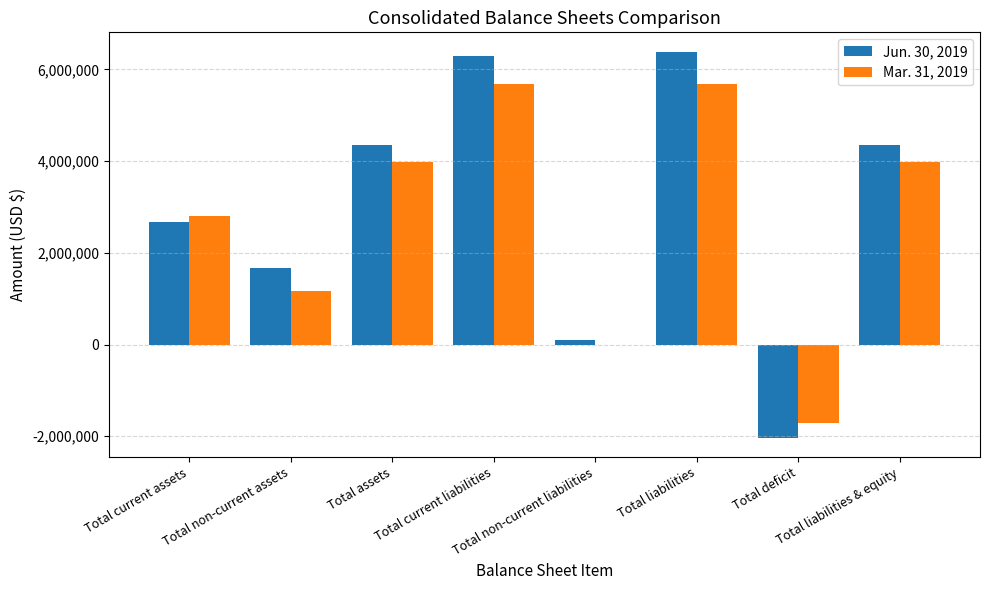

Reading right to left, what are all the values shown in this chart?

Jun. 30, 2019: 4354805	-2032892	6387697	91682	6296015	4354805	1672541	2682264
Mar. 31, 2019: 3971846	-1702547	5674393	0	5674393	3971846	1169434	2802412